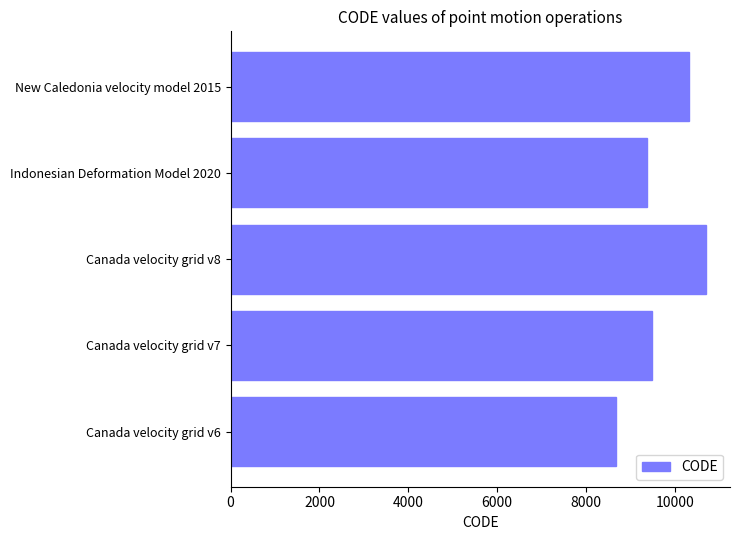

Approximately how many times larger is the value at Canada velocity grid v7 compared to Indonesian Deformation Model 2020?

1.0